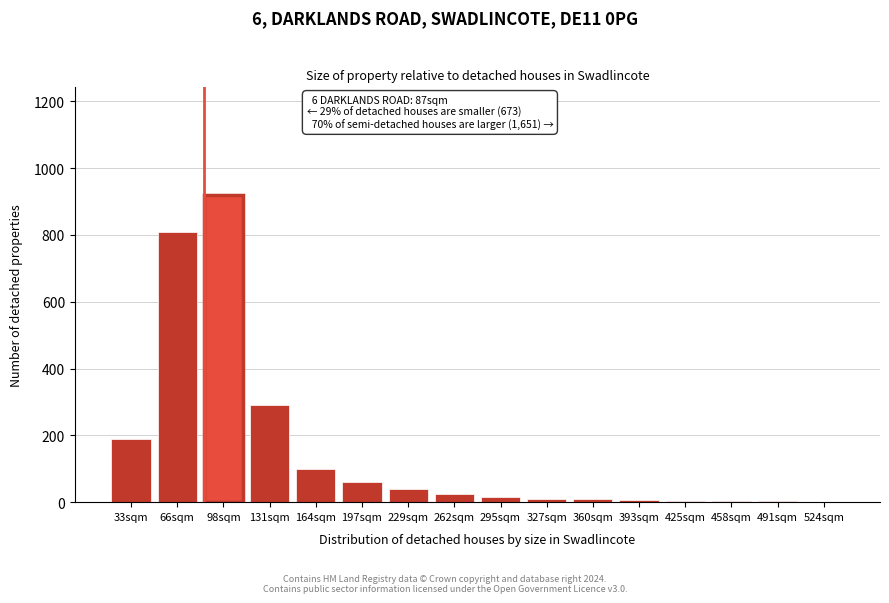

What is the sum of all values?

2483